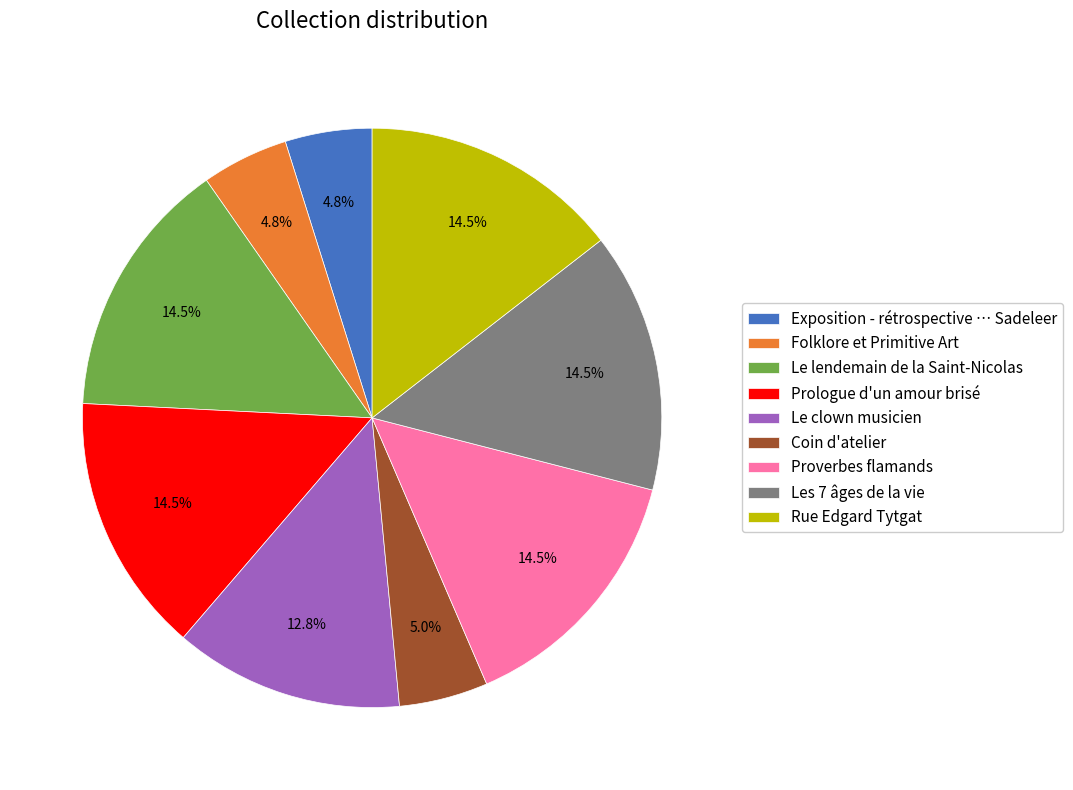

How much of the chart is everything except Prologue d'un amour brisé?

85.5%